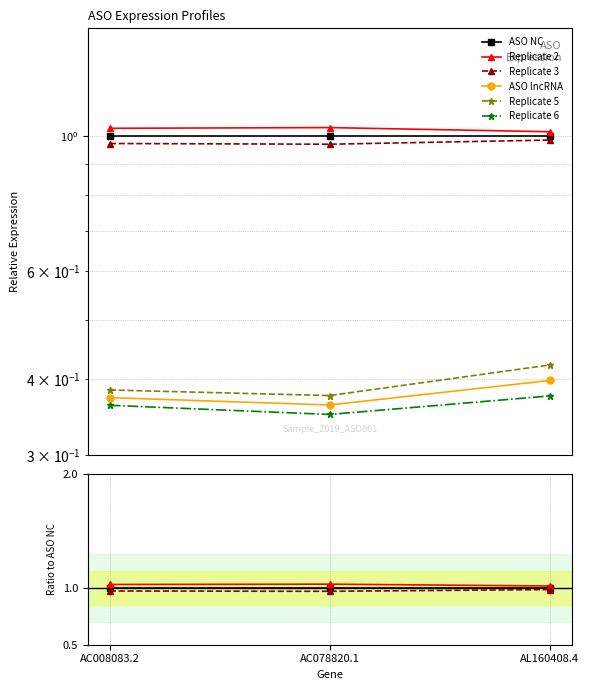

At how many categories does at least one series exceed 0?

3